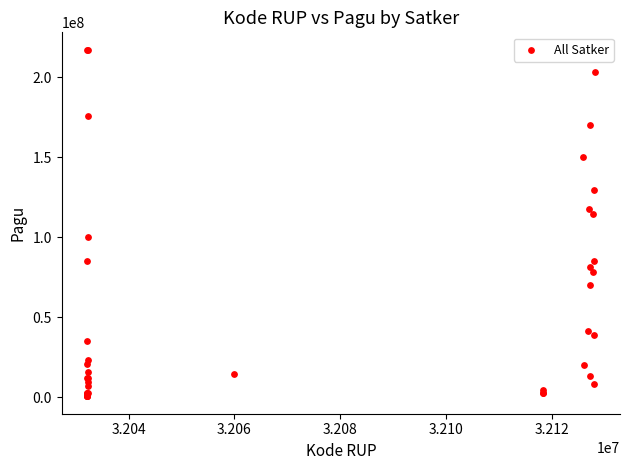

What Y value in the scatter plot is closest to 108830000?

114296000